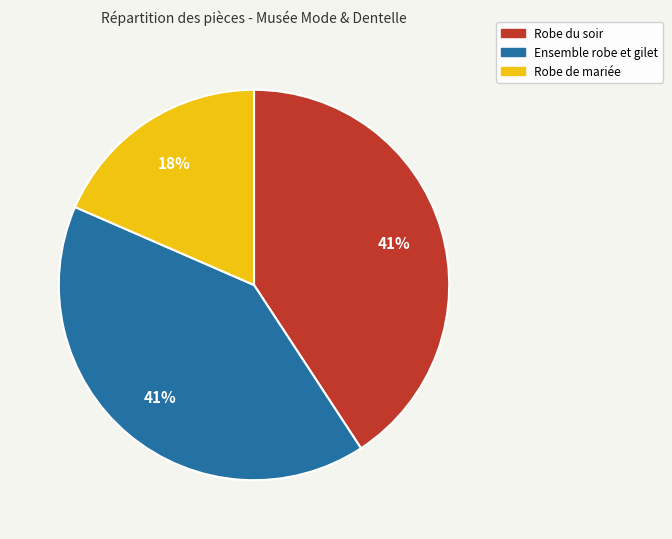

What percentage is the Robe de mariée slice, to the nearest percent?

18%